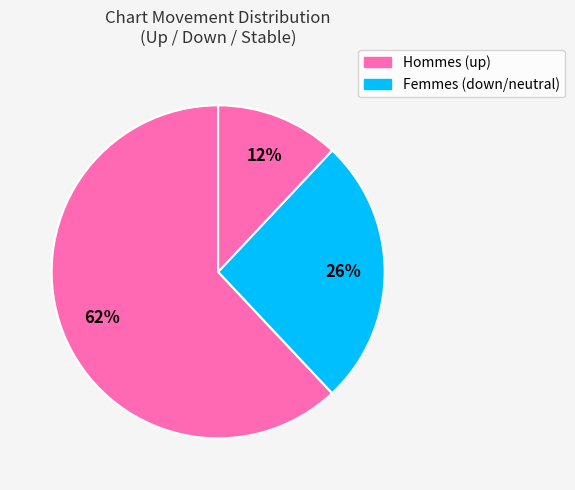

How many slices are in this pie chart?

3